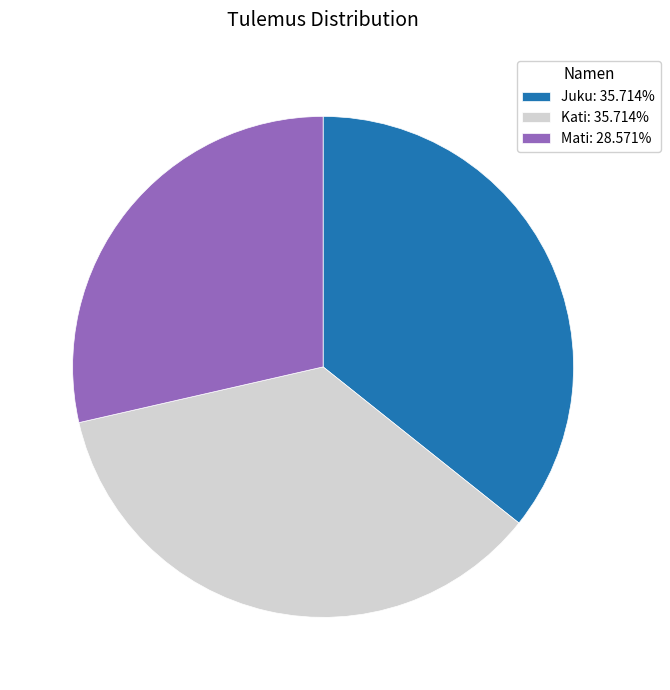

The Mati slice represents 18% of the pie. True or false?

False